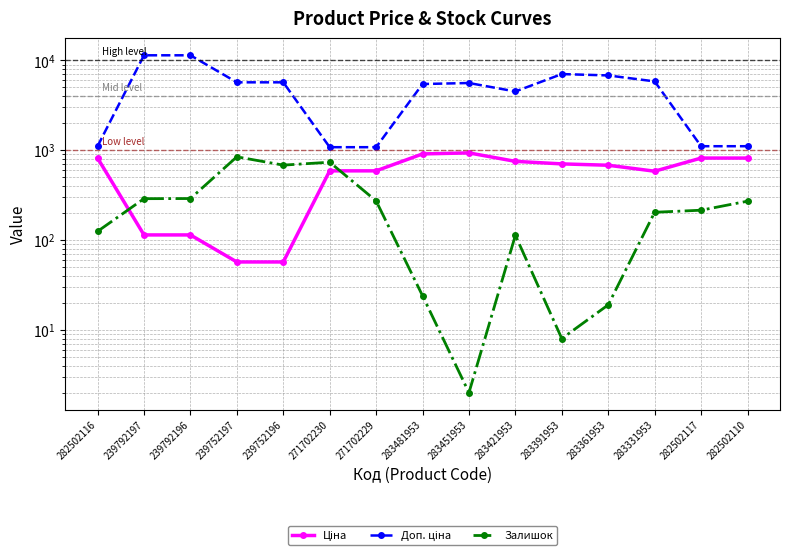

How many interior local peaks does the Залишок series have?

3